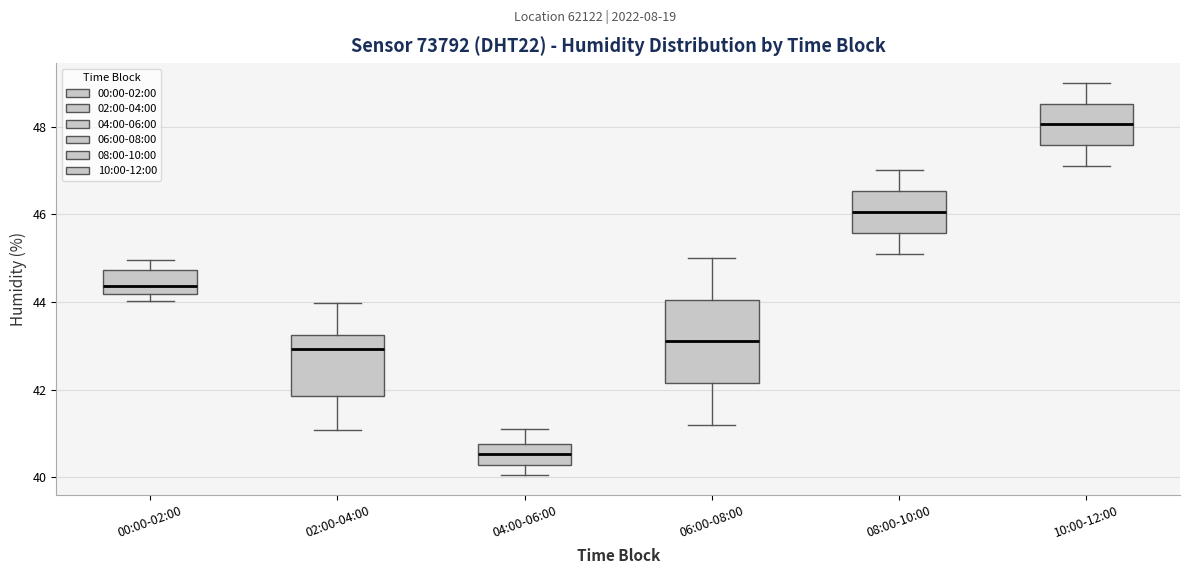

Which box's median line is the highest?

10:00-12:00